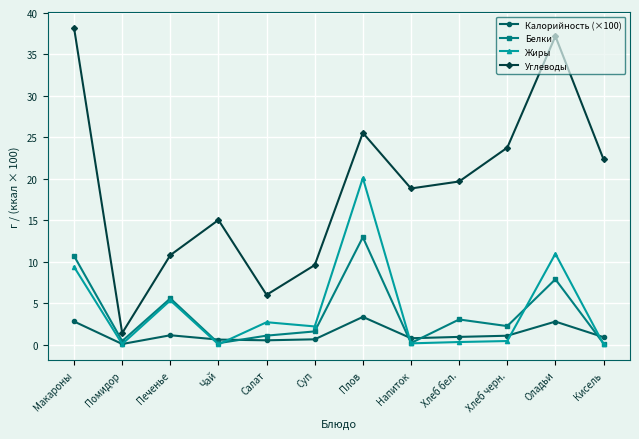

True or false: Белки and Углеводы cross at least once.

False